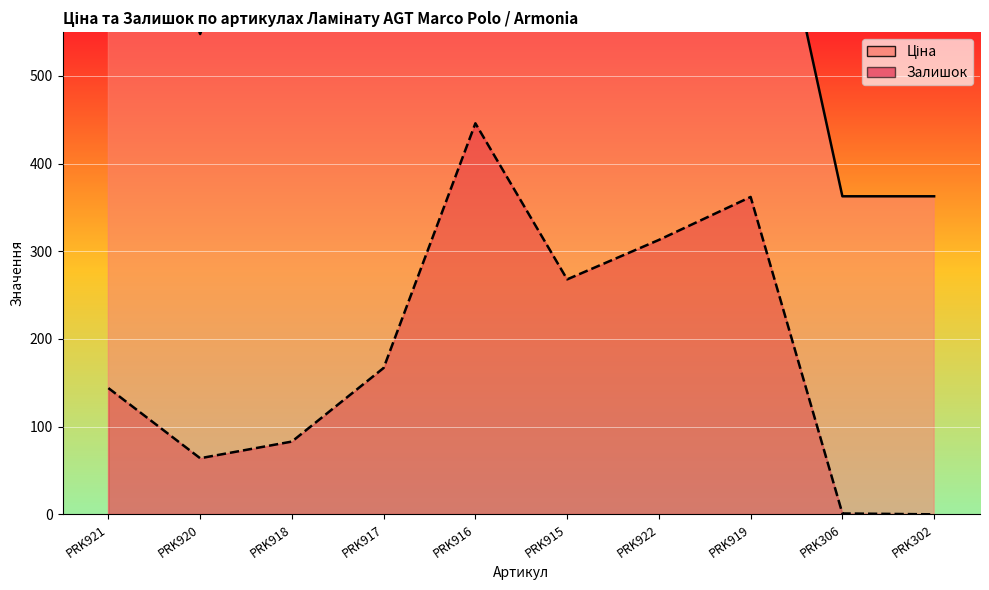

What is the difference between the highest and lowest values at PRK921?

698.8